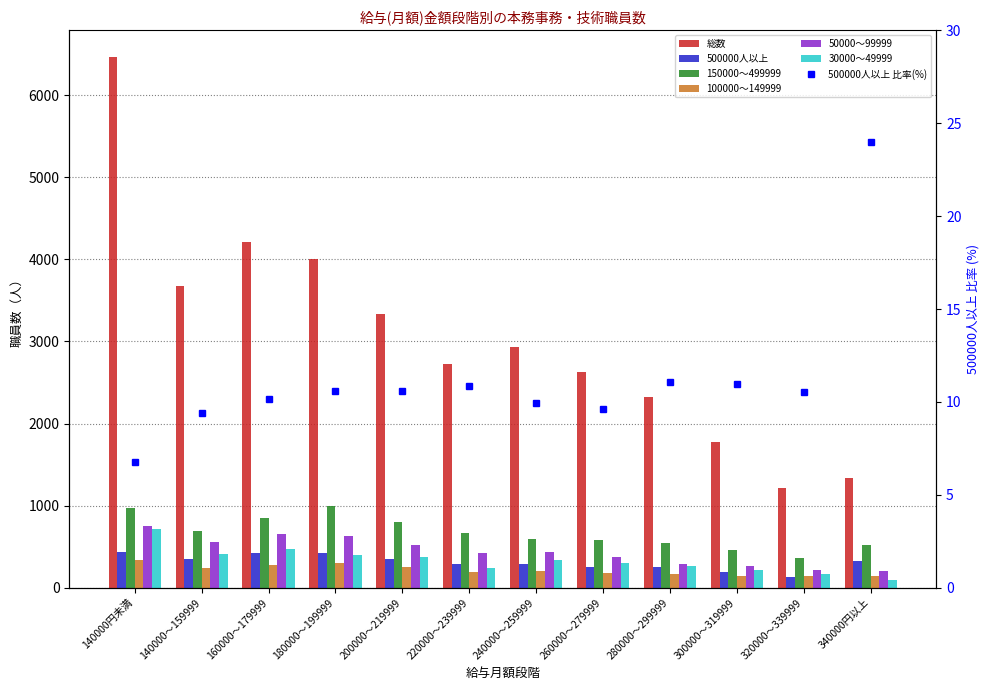

The value of 500000人以上 at 280000～299999 is 257. True or false?

True